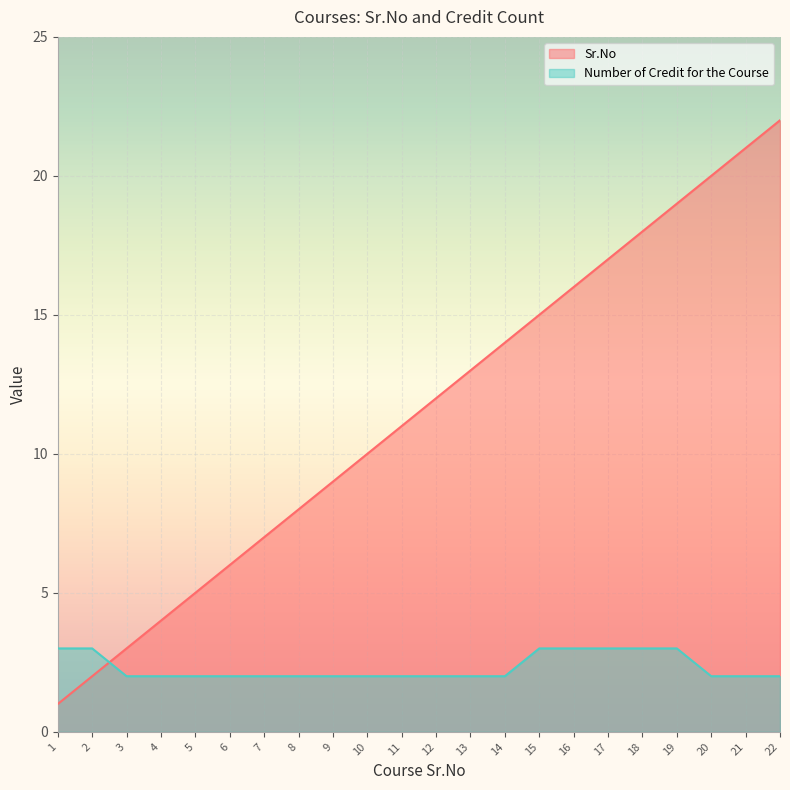

Which label corresponds to the largest value in the chart?

22